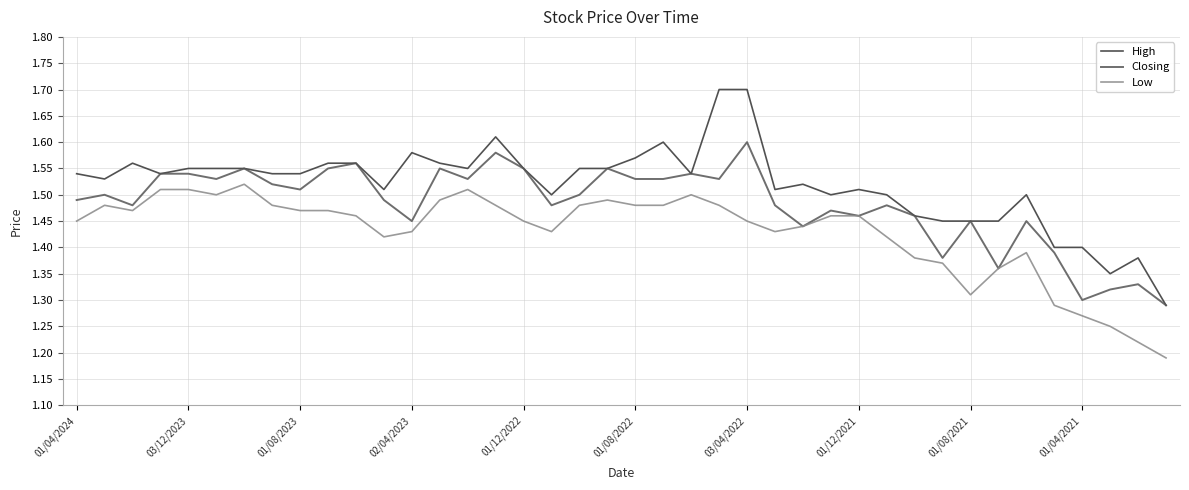

Rank the series by their maximum value, from highest to lowest.

High, Closing, Low